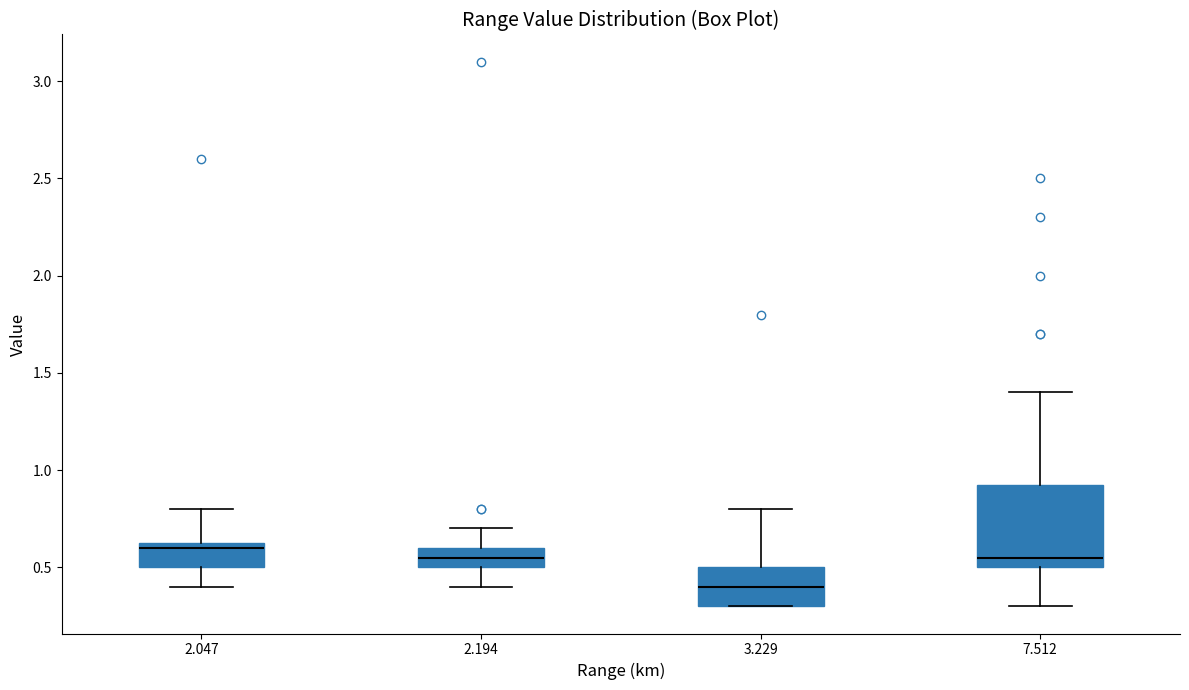

Where is the upper edge of the box at x = 3.229 on the y-axis? The values are not printed on the chart, so give them approximately, as read against the axis.

0.50